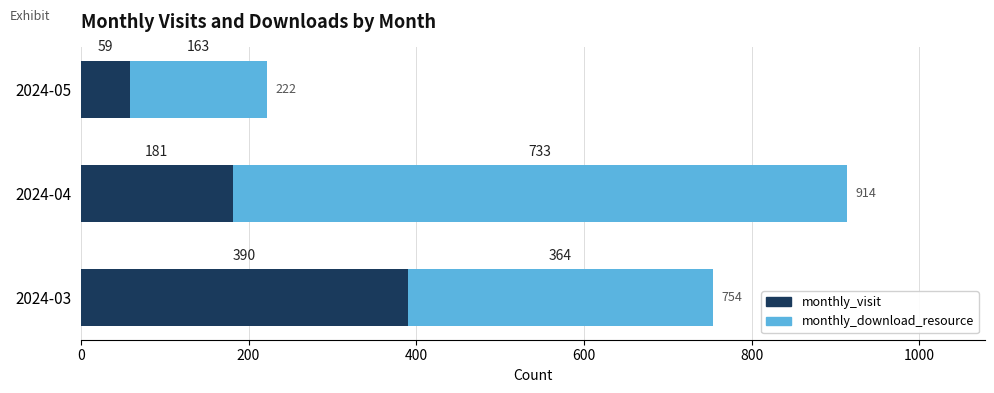

The value of monthly_visit at 2024-03 is 390. True or false?

True